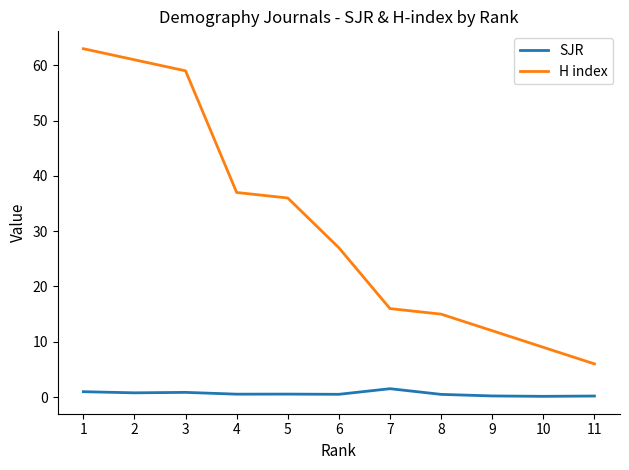

Count the number of data series in this chart.

2